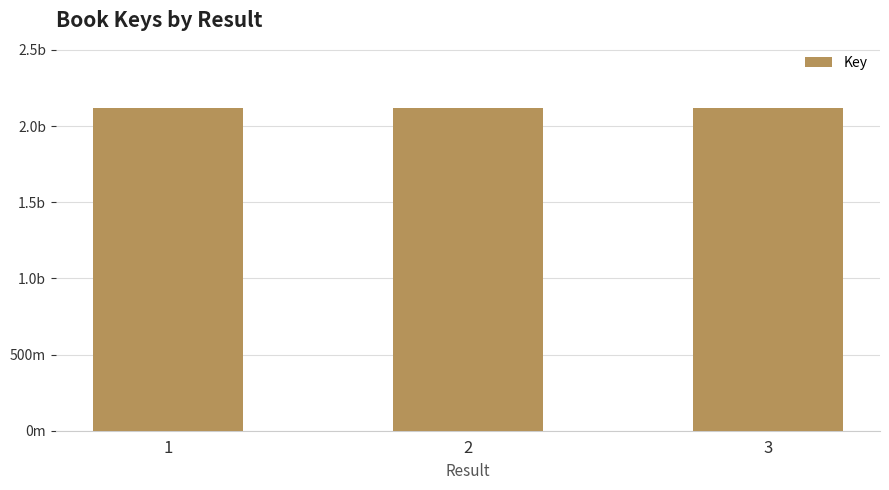

Which label corresponds to the smallest value in the chart?

3